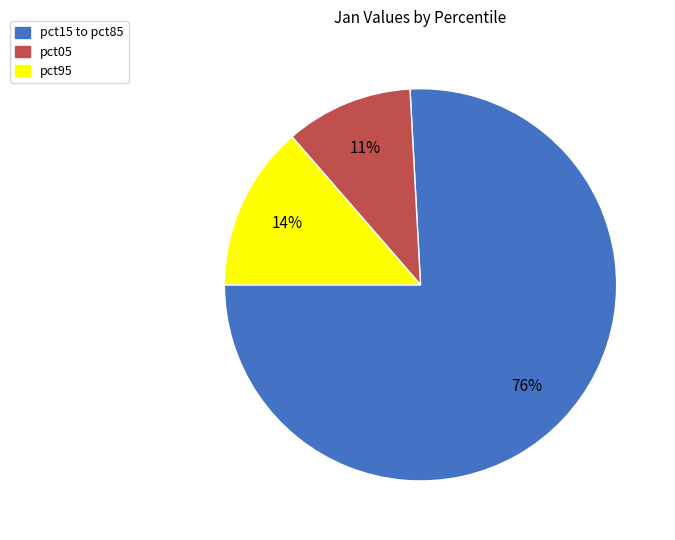

How many segments does this pie chart have?

3